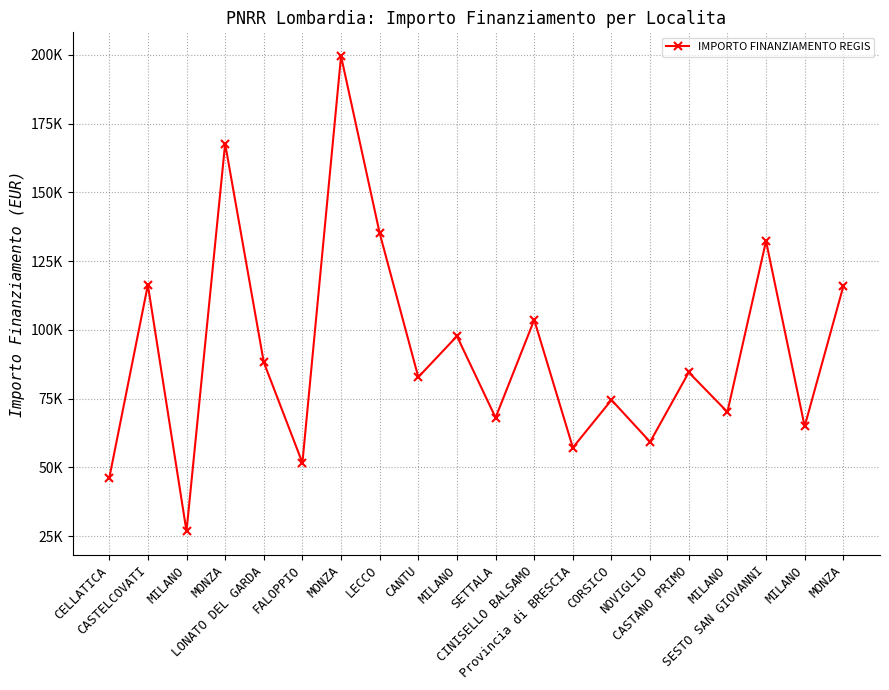

Does the chart have visible grid lines?

Yes